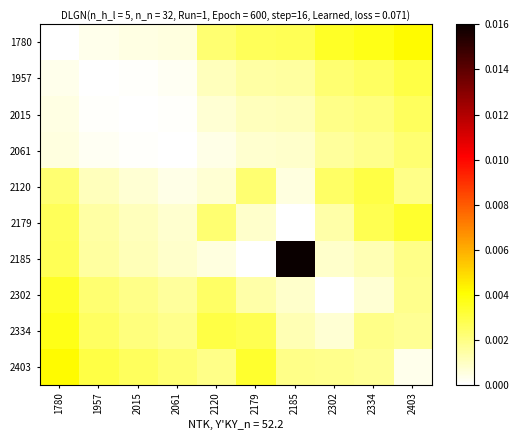

Rank the series at 2403 from lowest to highest value.

2403, 2334, 2302, 2120, 2185, 2061, 2015, 1957, 2179, 1780